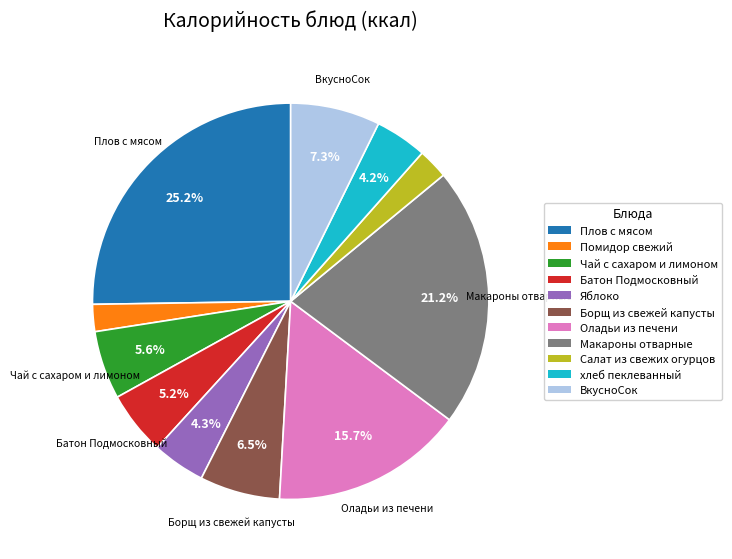

What is the ratio of the value at ВкусноСок to the value at Плов с мясом?

0.3